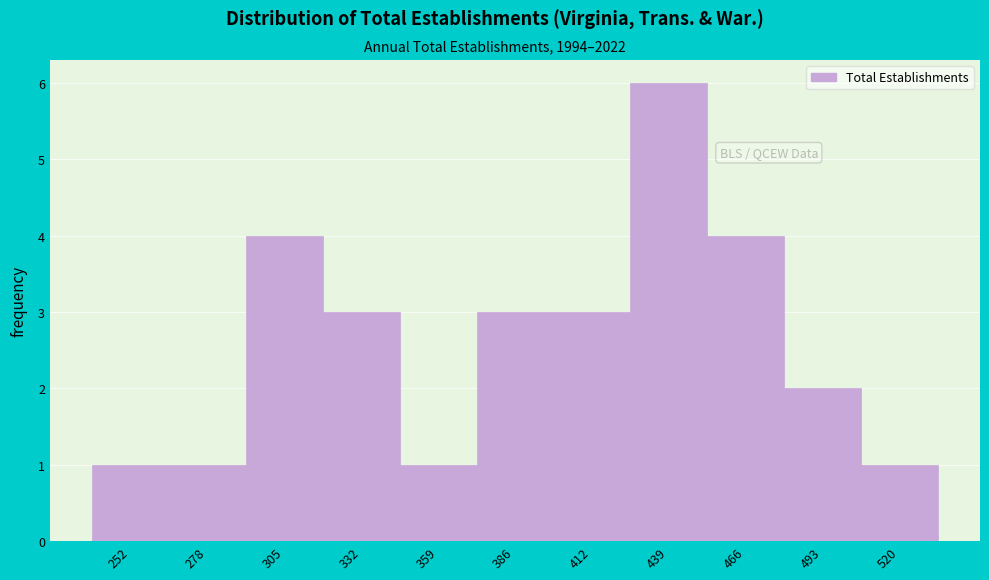

Reading left to right, extract all data points from this chart.

1	1	4	3	1	3	3	6	4	2	1